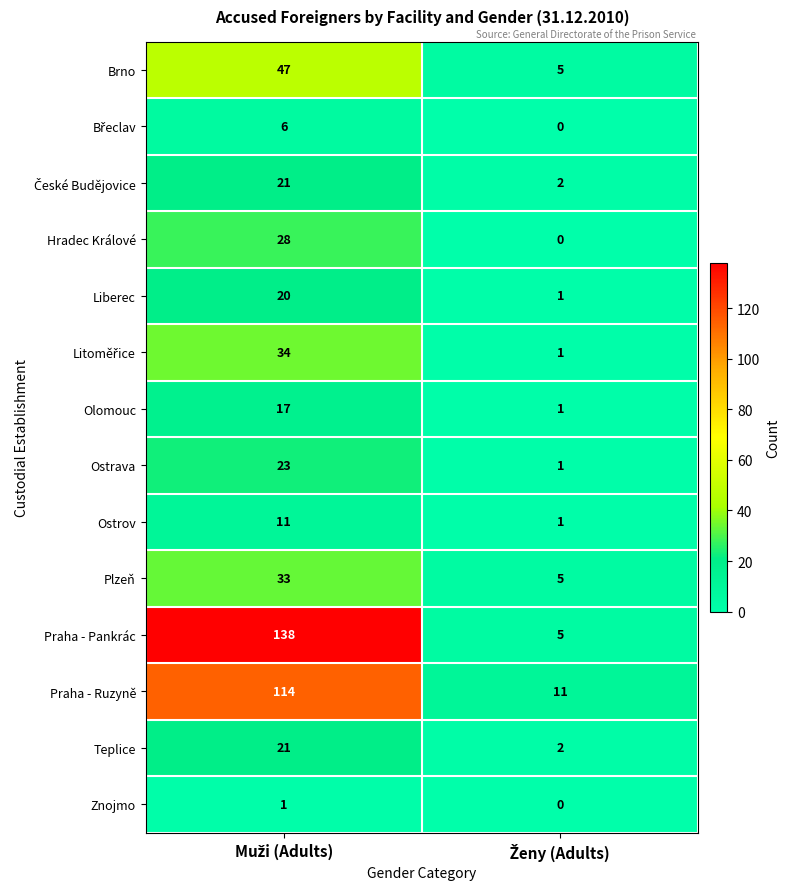

What is the maximum value shown in the chart?

138